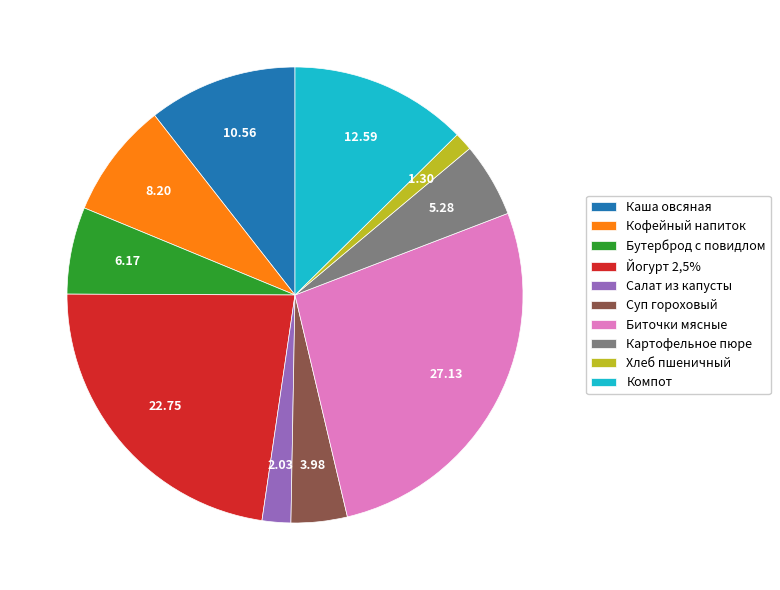

Rank the categories by value from highest to lowest.

Биточки мясные, Йогурт 2,5%, Компот, Каша овсяная, Кофейный напиток, Бутерброд с повидлом, Картофельное пюре, Суп гороховый, Салат из капусты, Хлеб пшеничный